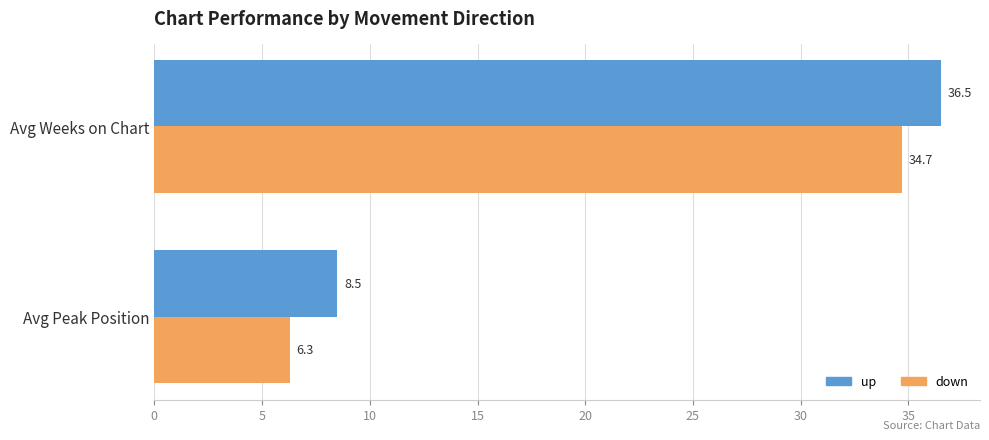

What is the difference between the highest and lowest values at Avg Peak Position?

2.2